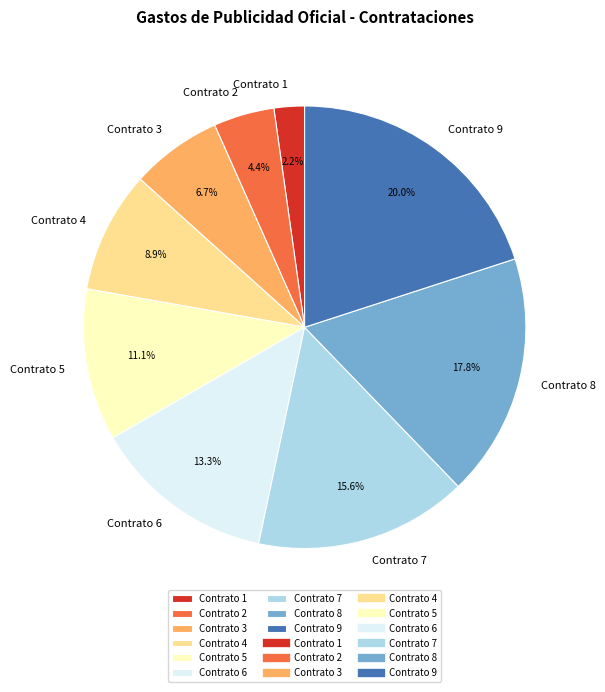

To the nearest percent, what is the difference between the largest and smallest slice percentages?

18%